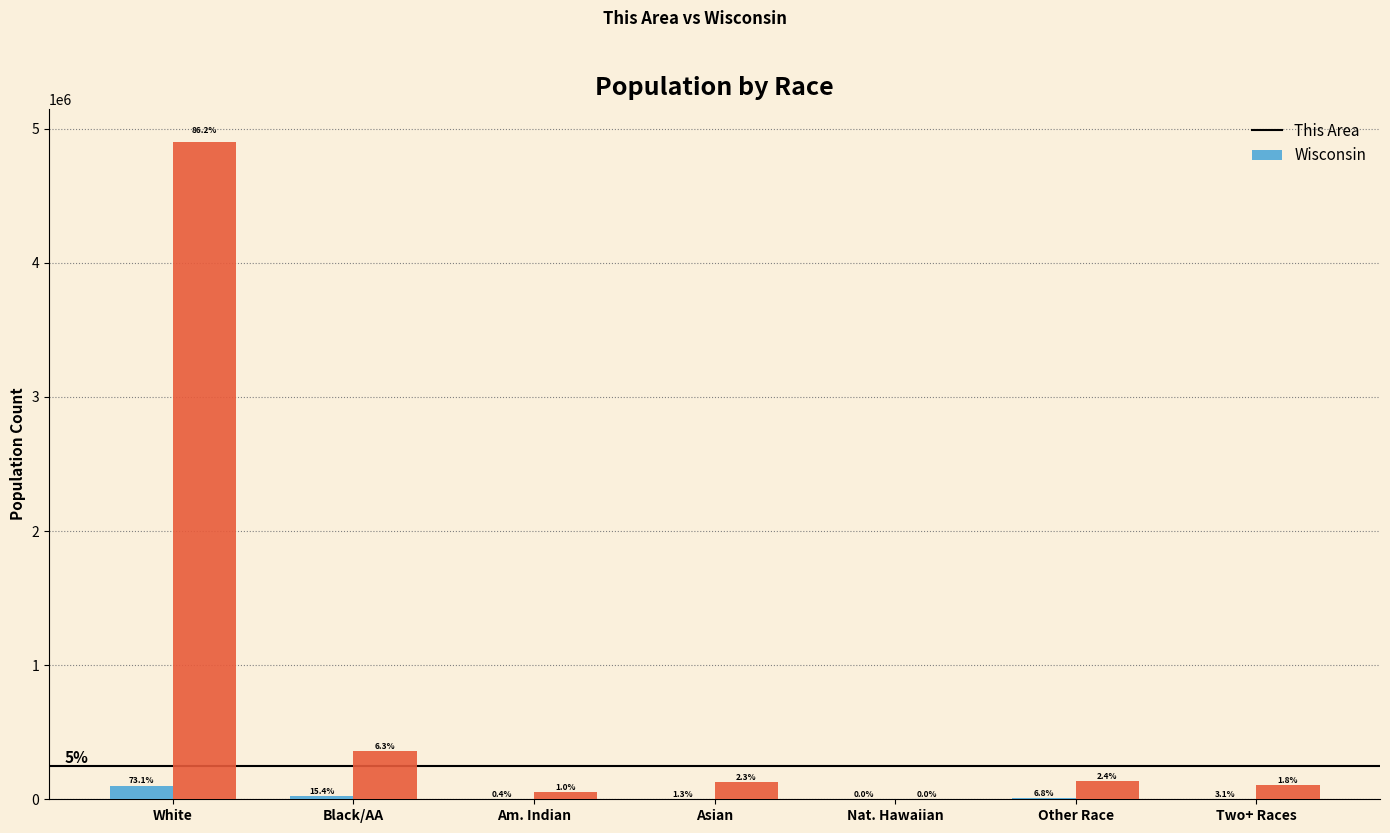

Does the chart contain stacked bars?

No